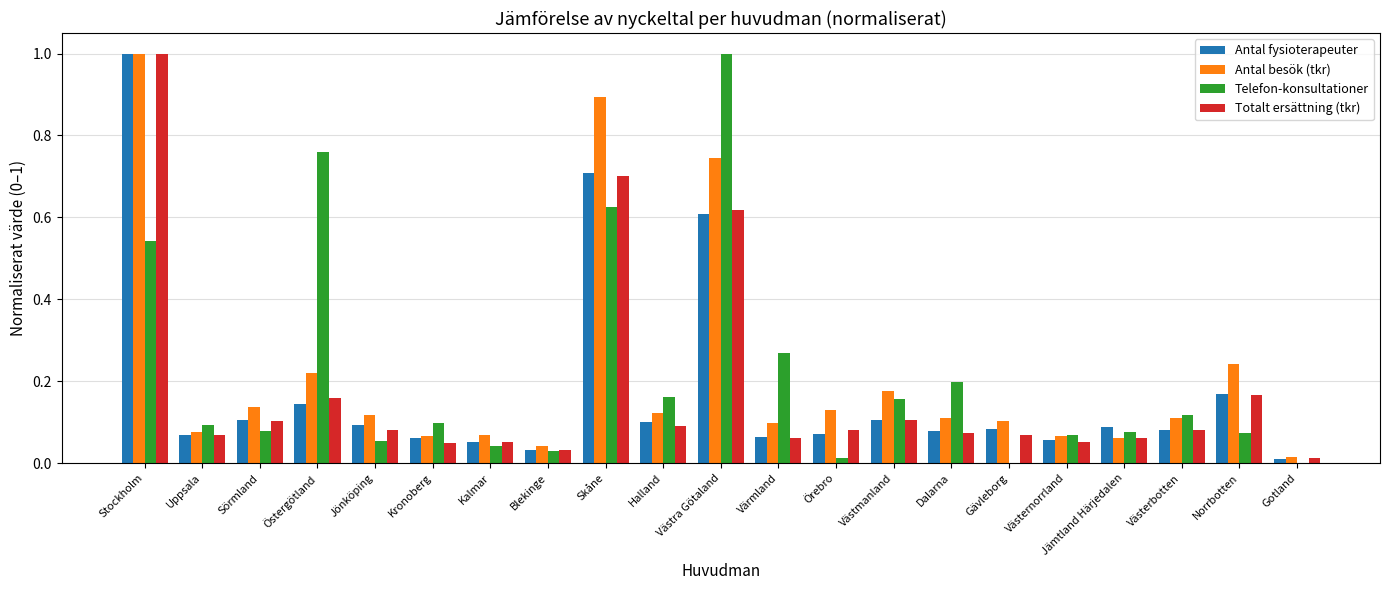

Is it true that Telefon-konsultationer equals 0.1 at Dalarna?

False